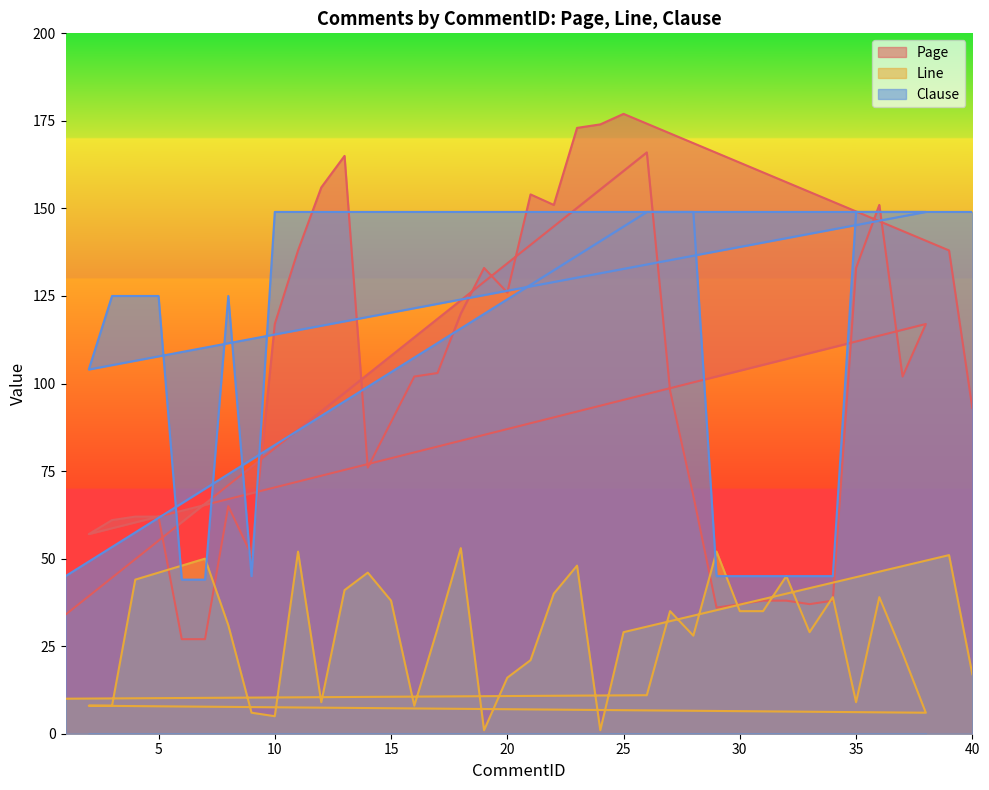

How many intersections are there between Line and Page?

8